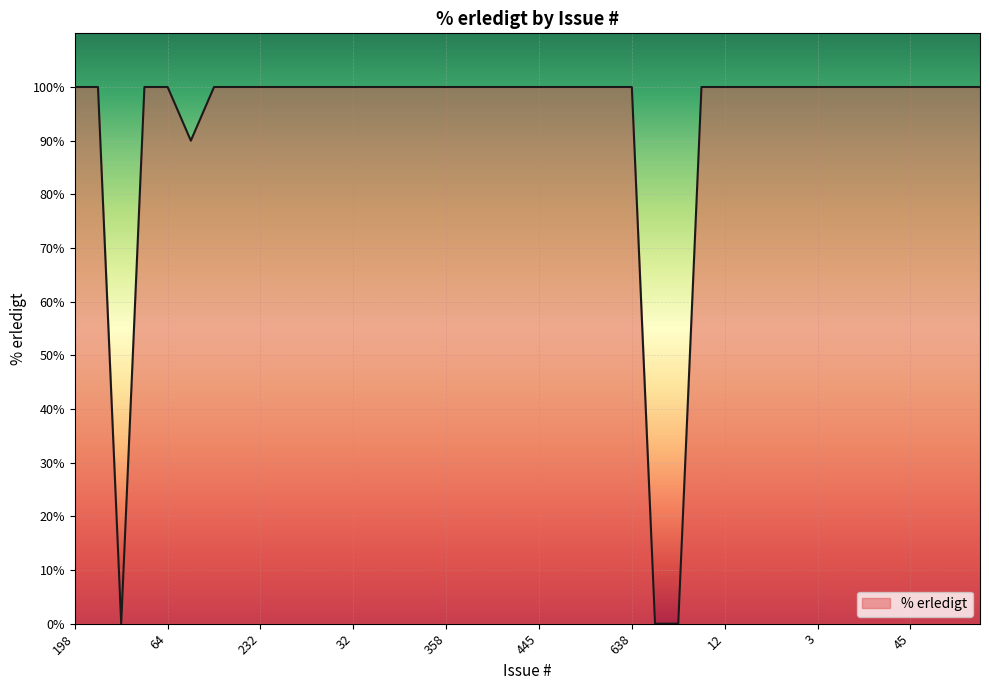

What is the maximum value shown in the chart?

100